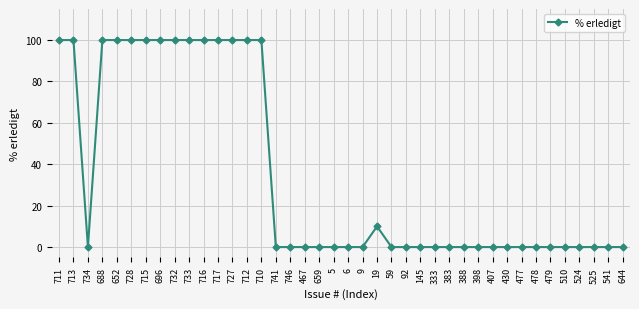

Reading left to right, list all the values displayed in this chart.

711=100	713=100	734=0	688=100	652=100	728=100	715=100	696=100	732=100	733=100	716=100	717=100	727=100	712=100	710=100	741=0	746=0	467=0	659=0	5=0	6=0	9=0	19=10	59=0	92=0	145=0	333=0	383=0	388=0	398=0	407=0	430=0	477=0	478=0	479=0	510=0	524=0	525=0	541=0	644=0